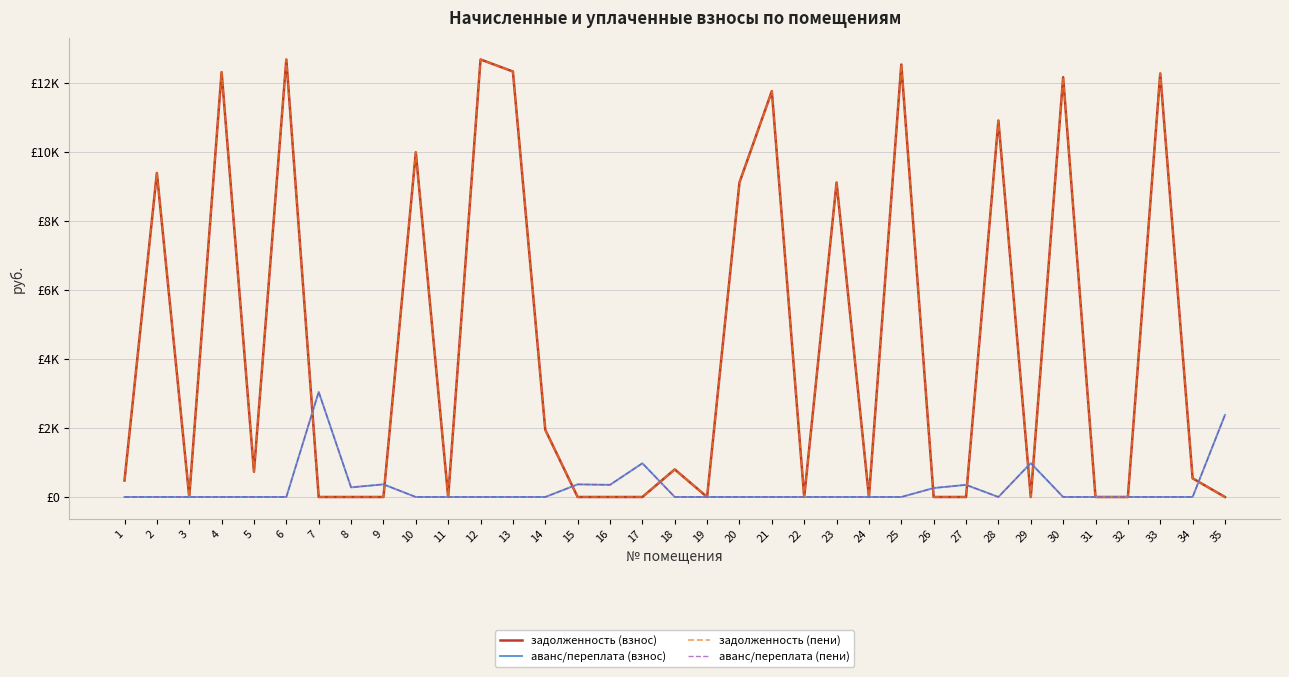

How many values in the задолженность (пени) series exceed 478?

18